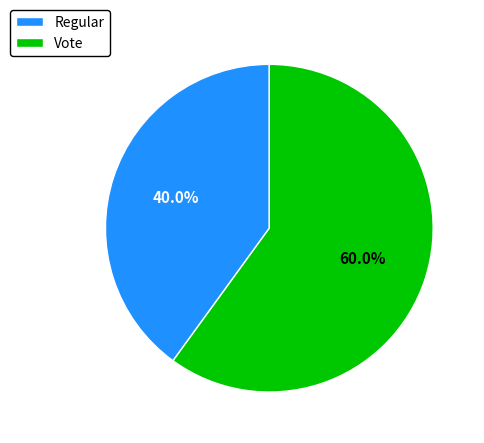

To the nearest percent, what percentage of the pie is Vote?

60%